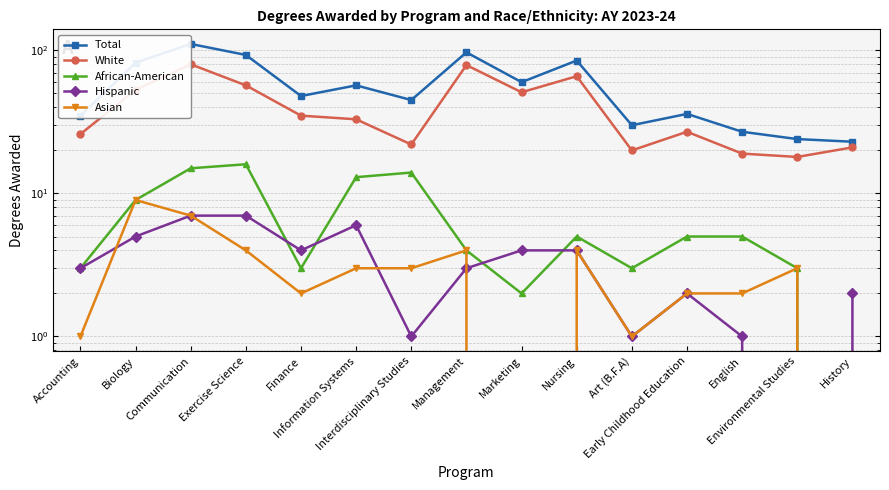

Which label corresponds to the largest value in the chart?

Communication